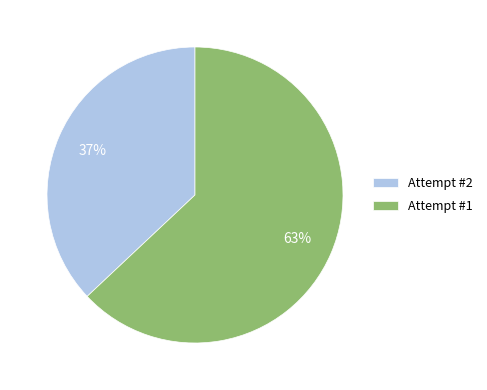

Rank the categories by value from lowest to highest.

Attempt #2, Attempt #1